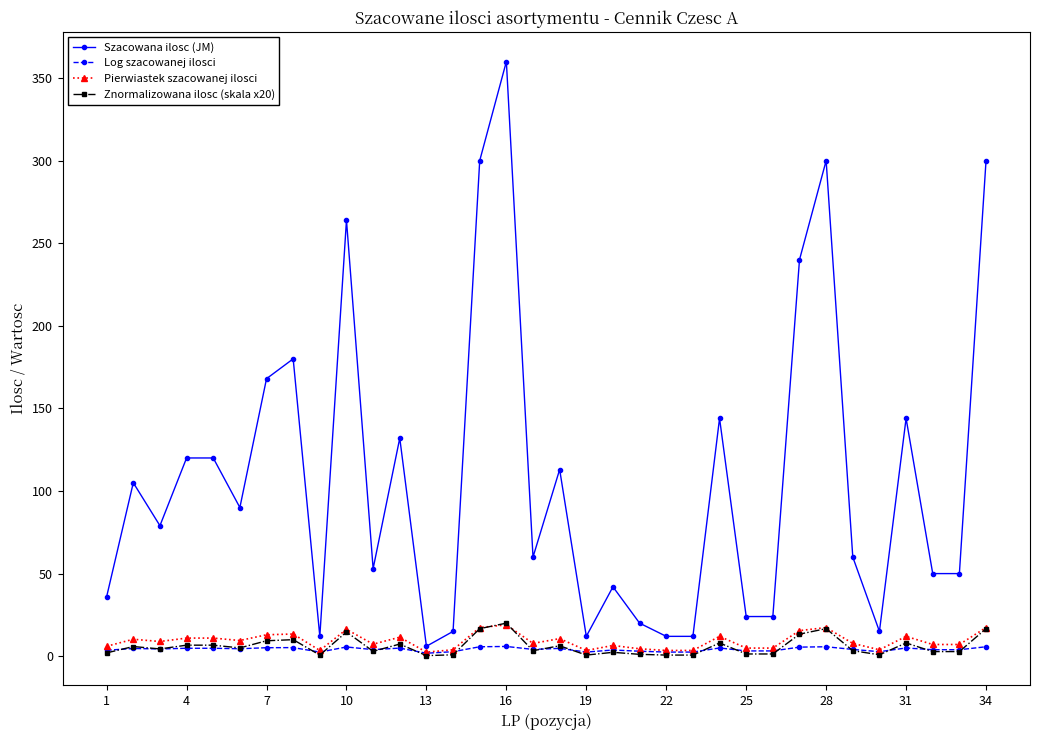

What is the greatest value displayed?

360.0